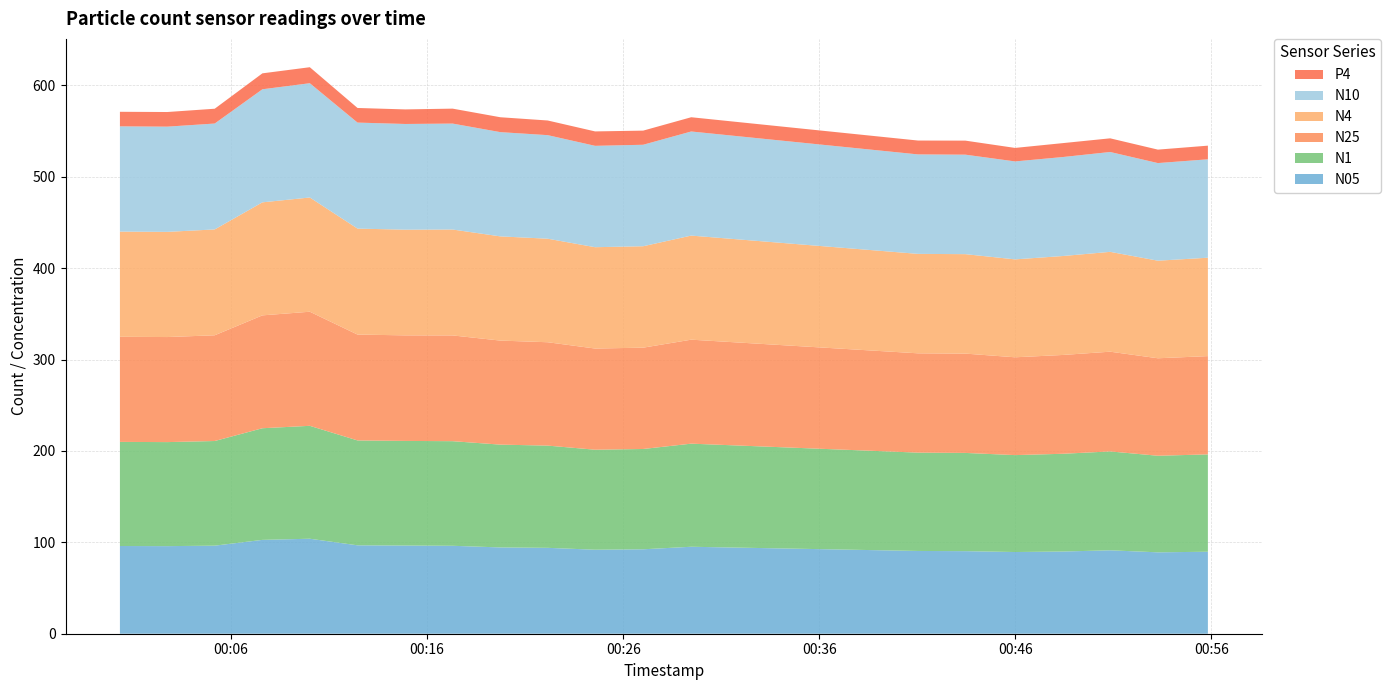

Reading right to left, extract all data points from this chart.

N05: 89.7	89.1	91.3	90.0	89.4	90.4	90.6	95.2	92.4	91.9	94.0	94.4	96.2	96.5	96.7	104.0	102.7	96.4	95.8	96.0
N1: 106.5	105.7	108.2	107.0	106.1	107.5	107.6	112.8	109.8	109.4	111.9	112.5	114.5	114.5	114.8	123.6	122.2	114.5	113.8	113.9
N25: 107.5	106.7	109.1	108.1	107.0	108.7	108.7	113.8	110.9	110.7	113.1	113.8	115.7	115.5	115.8	124.8	123.5	115.7	115.0	115.0
N4: 107.7	106.8	109.2	108.3	107.2	108.8	108.8	113.9	111.0	110.9	113.3	114.0	115.9	115.6	116.0	125.0	123.7	115.8	115.1	115.1
N10: 107.7	106.8	109.3	108.3	107.2	108.9	108.8	113.9	111.0	110.9	113.3	114.1	115.9	115.7	116.0	125.0	123.7	115.9	115.1	115.2
P4: 14.9	14.7	14.9	15.2	14.8	15.4	15.2	15.6	15.5	15.8	16.0	16.3	16.4	15.9	16.0	17.5	17.4	16.2	16.0	15.9